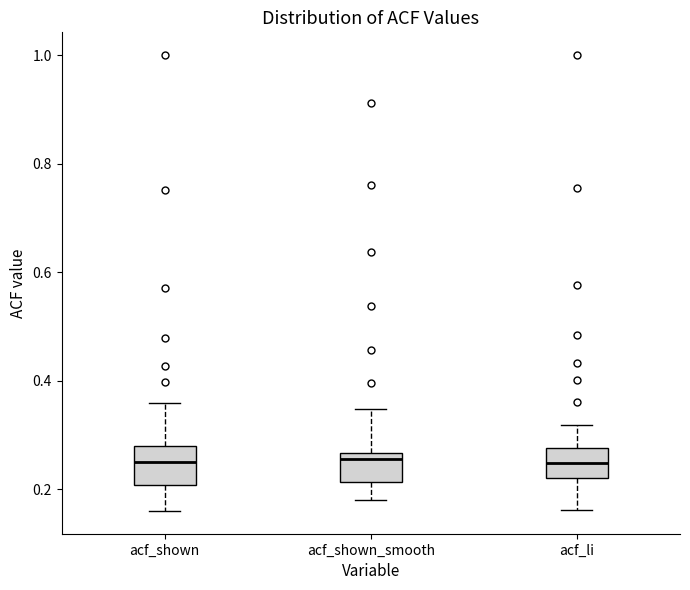

Where does the median line of the box for acf_shown sit on the y-axis? The values are not printed on the chart, so give them approximately, as read against the axis.

0.26